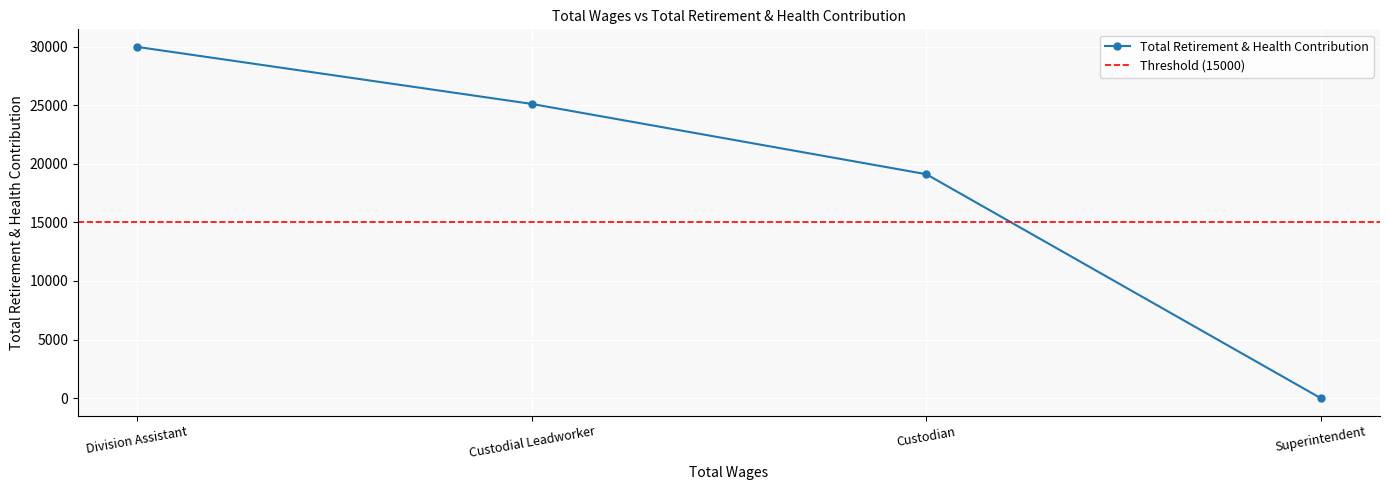

Reading left to right, list all the values displayed in this chart.

29966	25102	19108	0